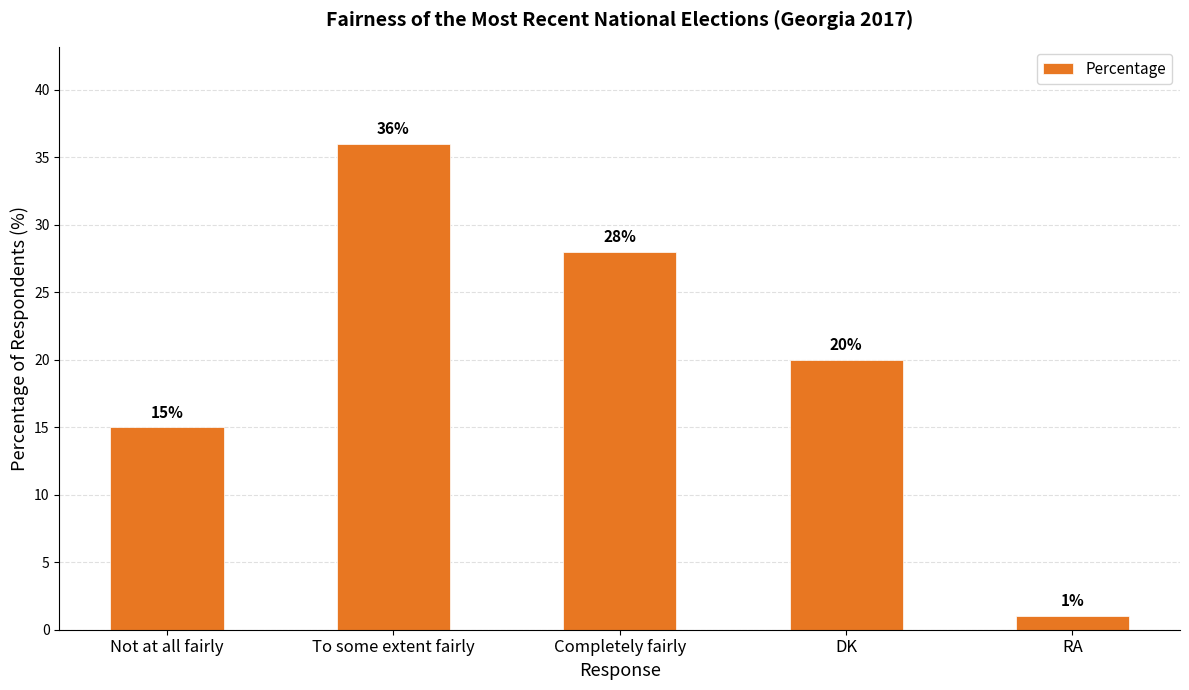

Reading left to right, extract all data points from this chart.

15	36	28	20	1